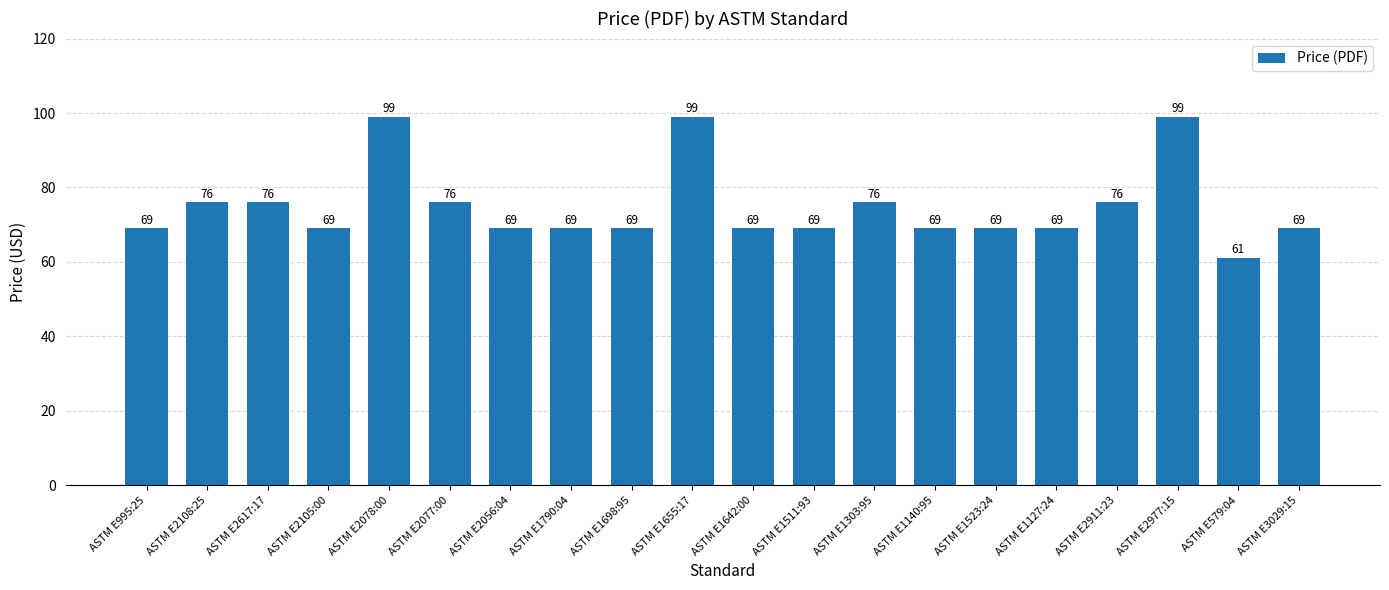

What is the minimum value shown in the chart?

61